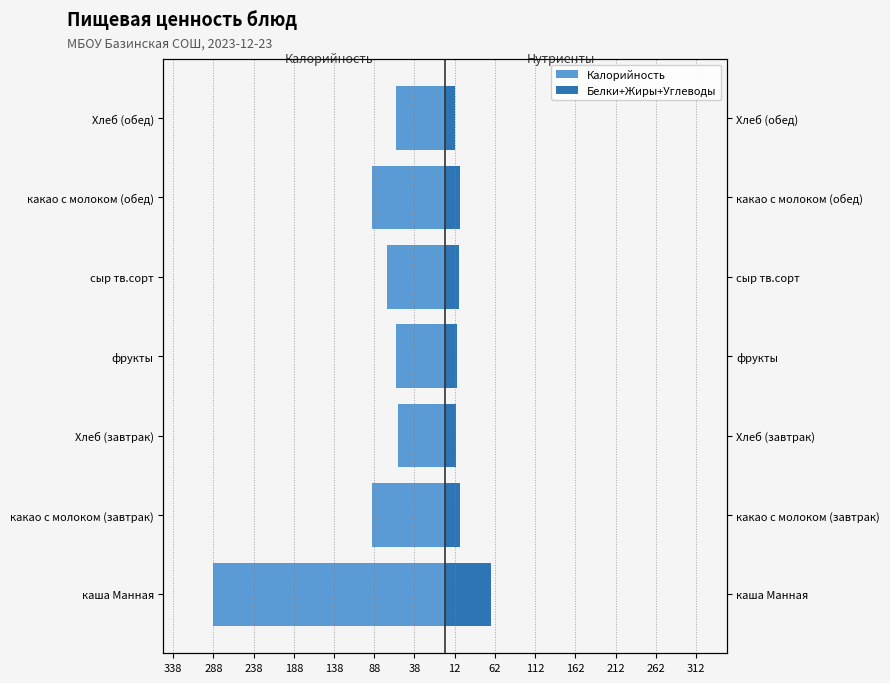

What is the sum of all Калорийность values?

-721.5